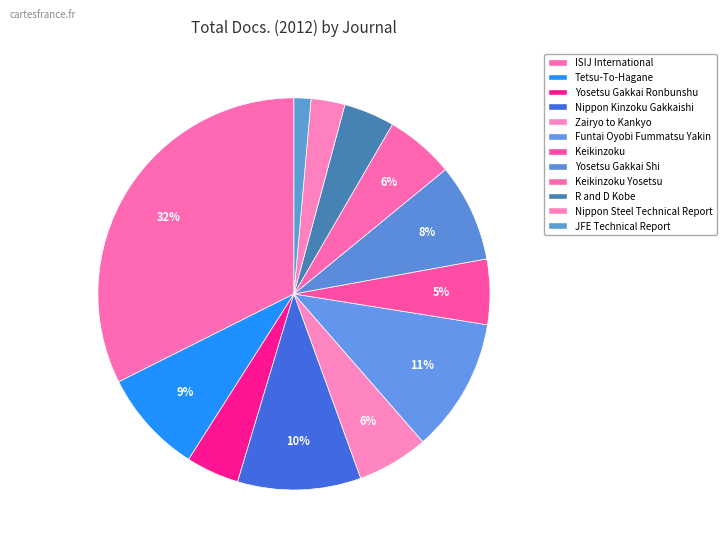

What is the smallest slice in the pie chart?

JFE Technical Report